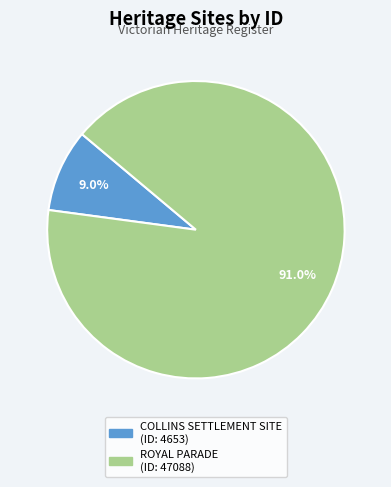

How many segments does this pie chart have?

2